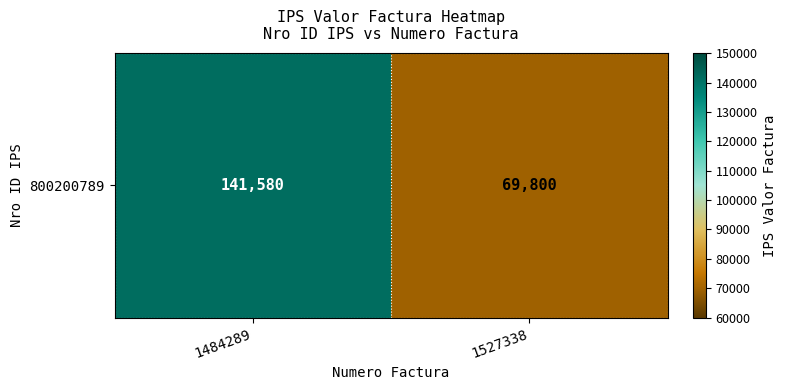

Rank the categories by value from highest to lowest.

1484289, 1527338